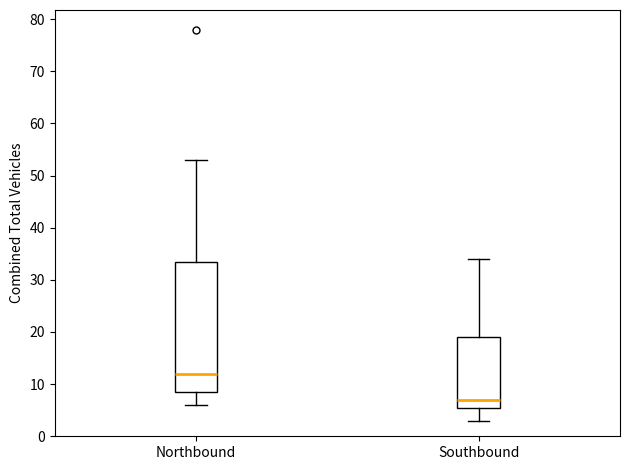

Reading left to right, transcribe this box plot: for each box, give where its median line is, the range the box spans, and where its two whiskers end, as read against the y-axis. The values are not printed on the chart, so give them approximately, as read against the axis.

Northbound: median 12, box 9 to 34, whiskers 6 to 53
Southbound: median 7, box 6 to 19, whiskers 3 to 34